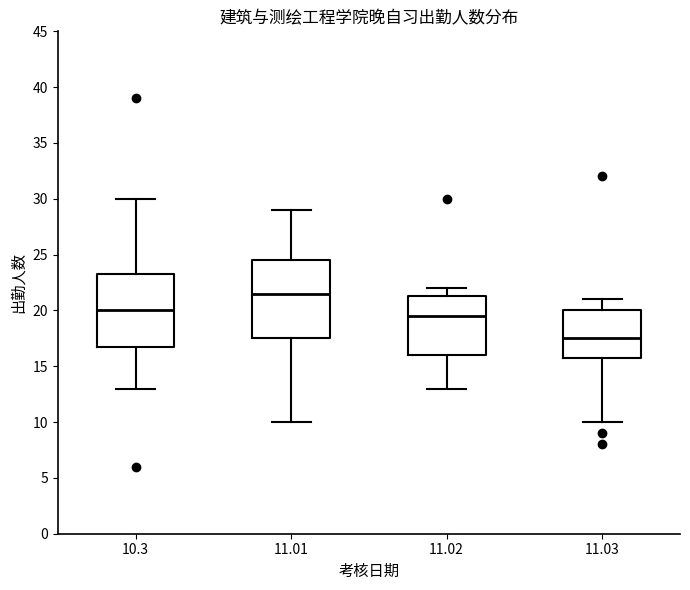

Reading left to right, read every box against the y-axis: the position of its median line, the range the box covers, and the ends of its whiskers. The values are not printed on the chart, so give them approximately, as read against the axis.

10.3: median 20.0, box 17.0 to 23.5, whiskers 13.0 to 30.0
11.01: median 21.5, box 17.5 to 24.5, whiskers 10.0 to 29.0
11.02: median 19.5, box 16.0 to 21.5, whiskers 13.0 to 22.0
11.03: median 17.5, box 16.0 to 20.0, whiskers 10.0 to 21.0